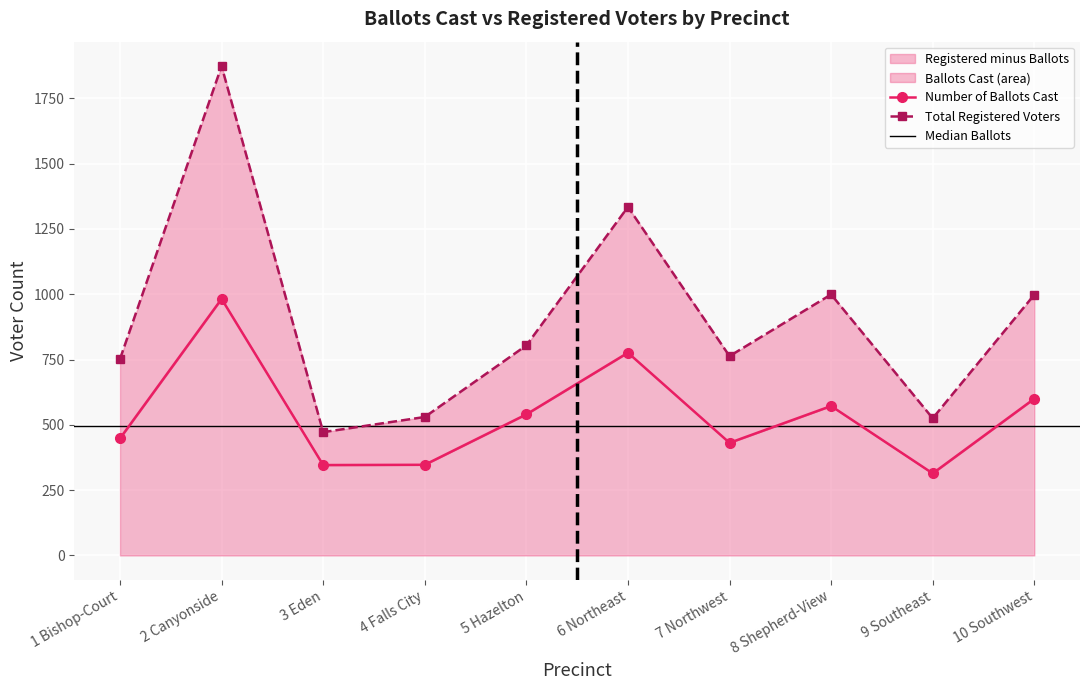

Which series has the largest range (max minus min)?

Total Number of Registered Voters